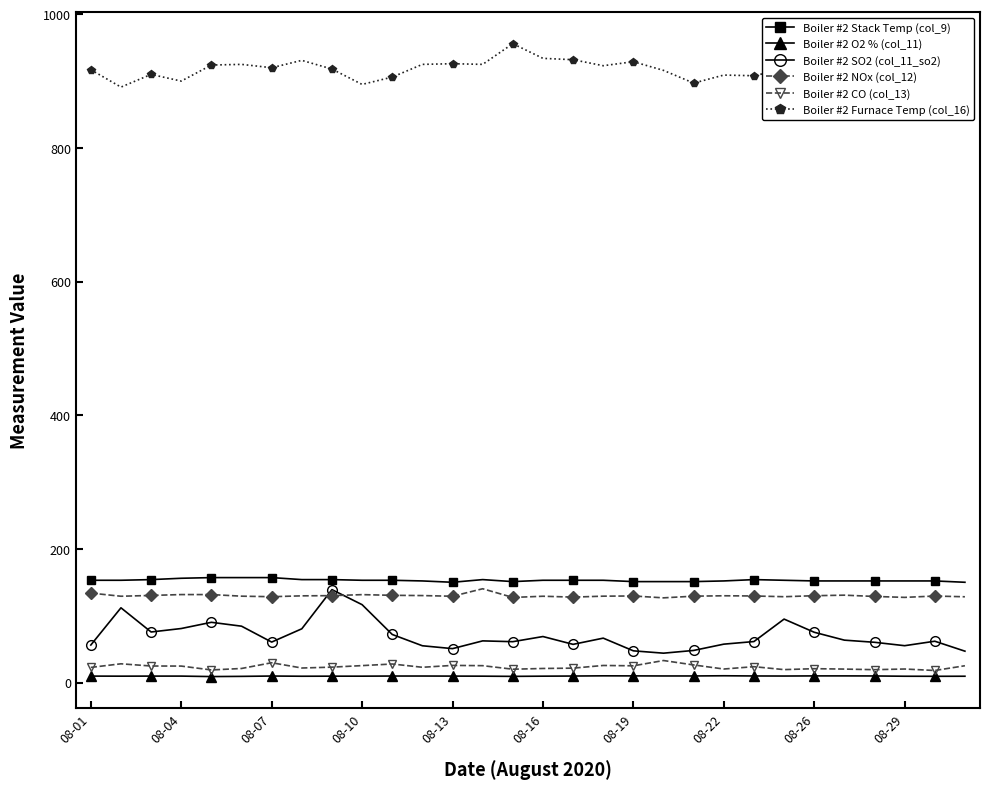

Which series has the largest total across all categories?

Boiler #2 Furnace Temp (col_16)